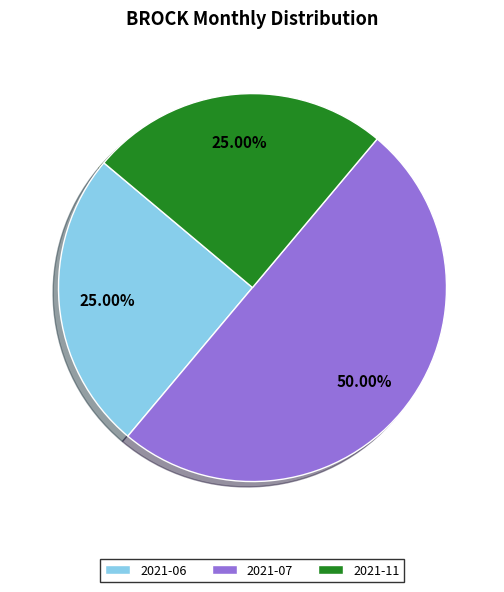

Is it true that 2021-11 is 11% of the pie?

False